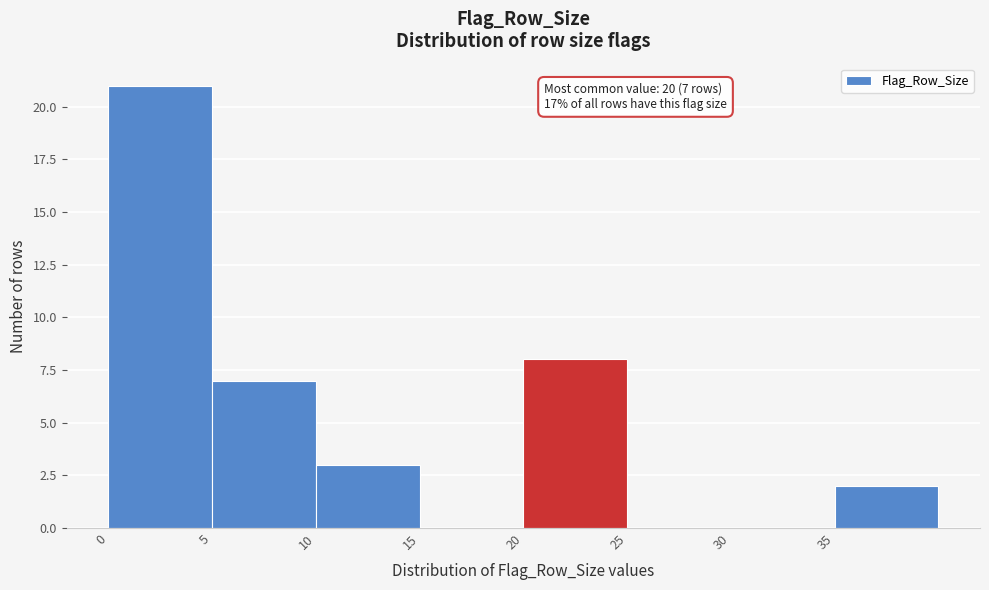

Over which range of the x-axis is the bar tallest?

0 to 5